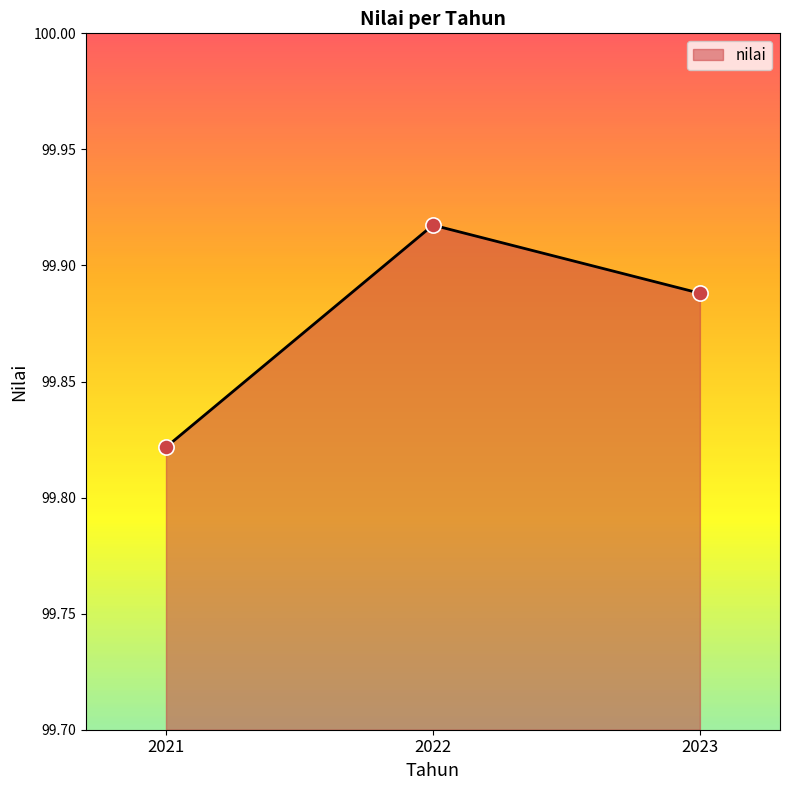

Which has a higher value, 2021 or 2023?

2023